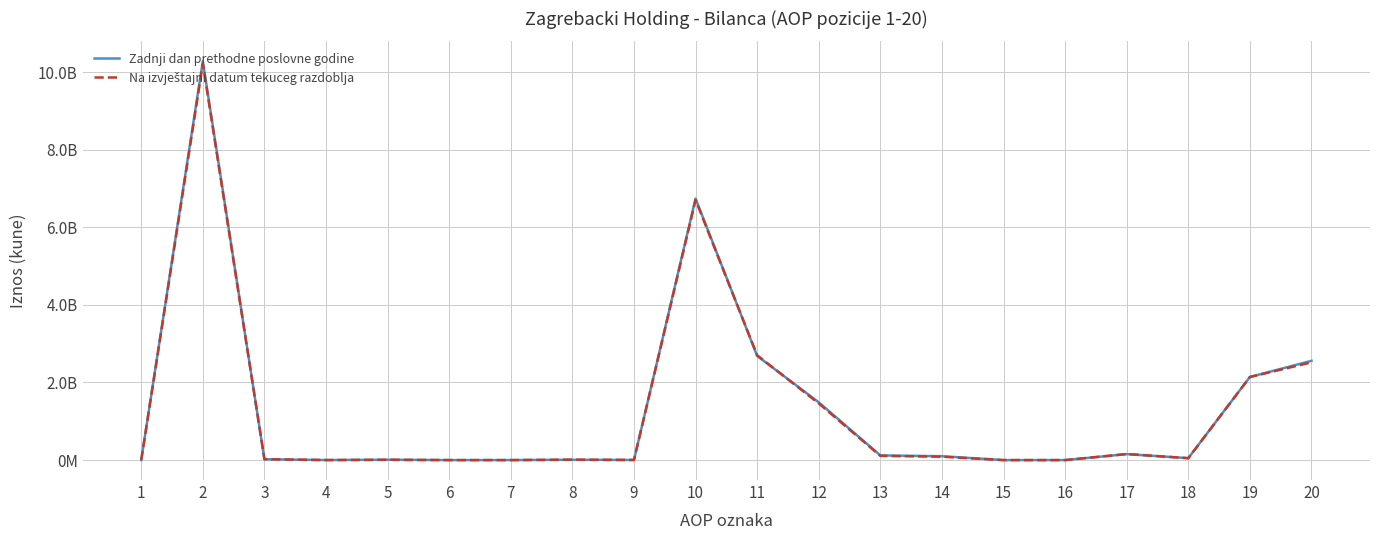

What is the difference between the Na izvještajni datum tekuceg razdoblja values at 7 and 19?

2141893606